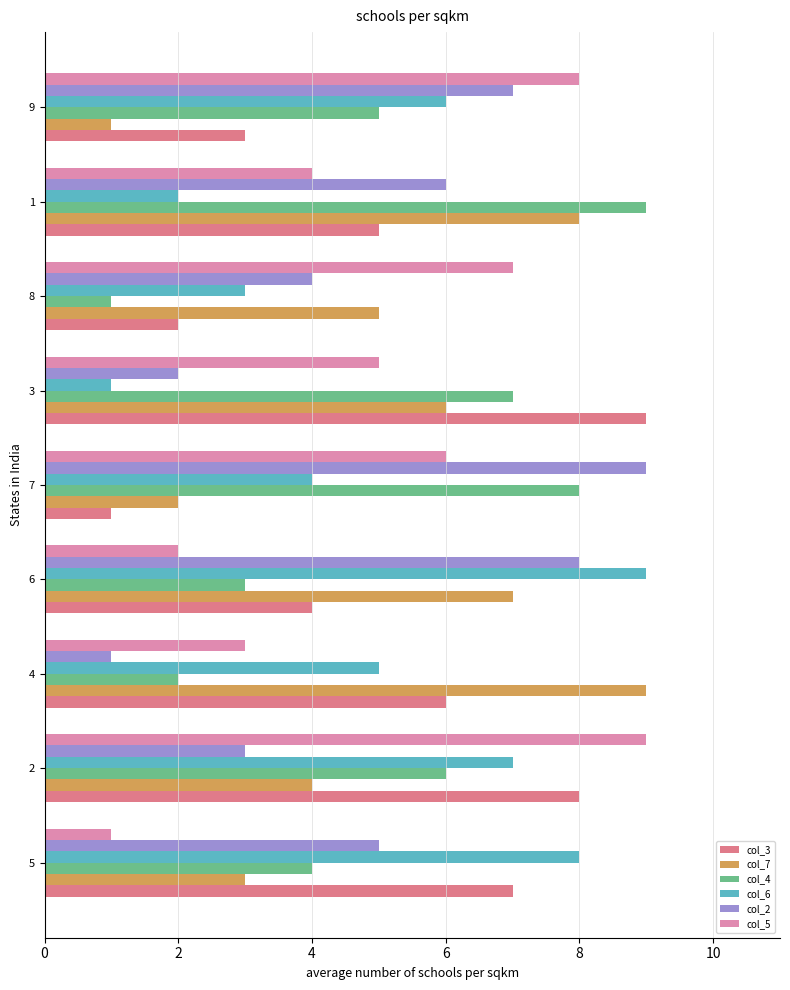

Is the value of col_5 at 2 greater than the value of col_2 at 1?

Yes